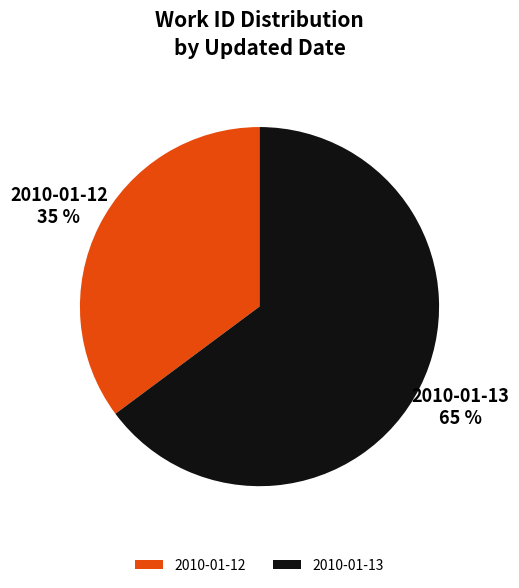

What is the smallest slice in the pie chart?

2010-01-12